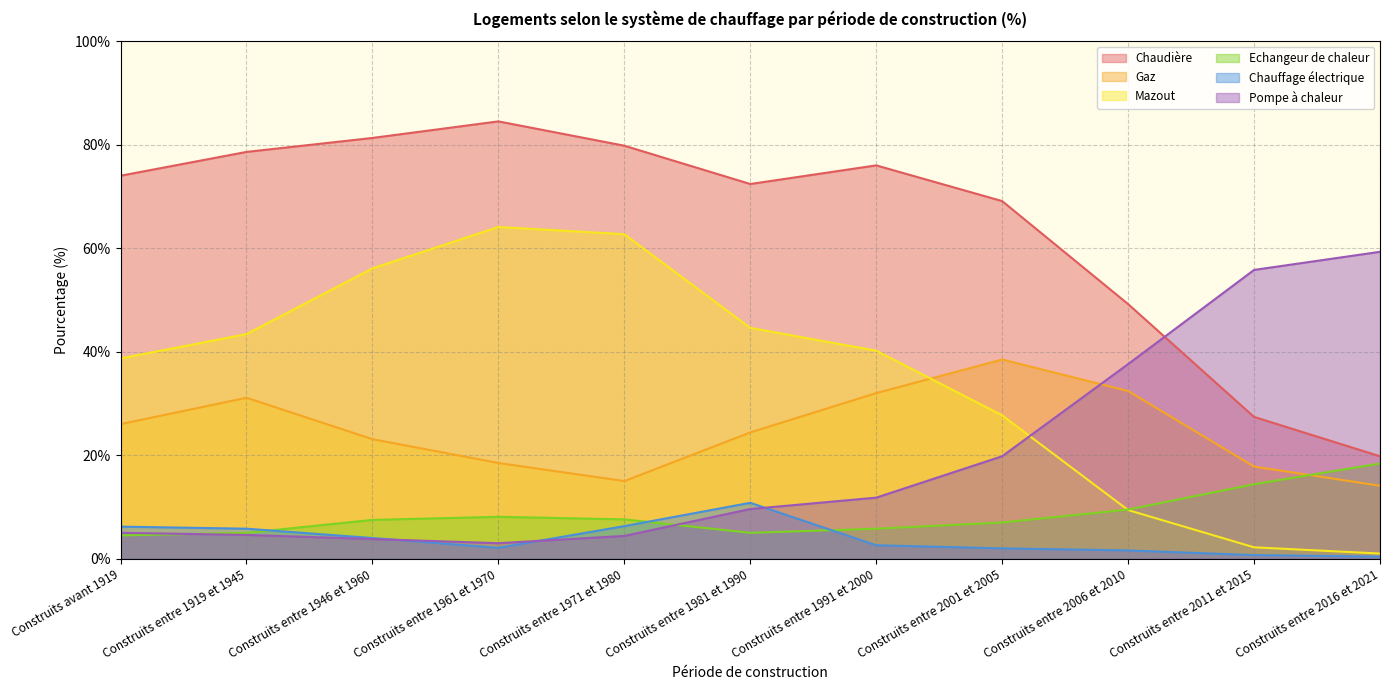

What is the spread (max minus min) of values at Construits entre 1971 et 1980?

75.4